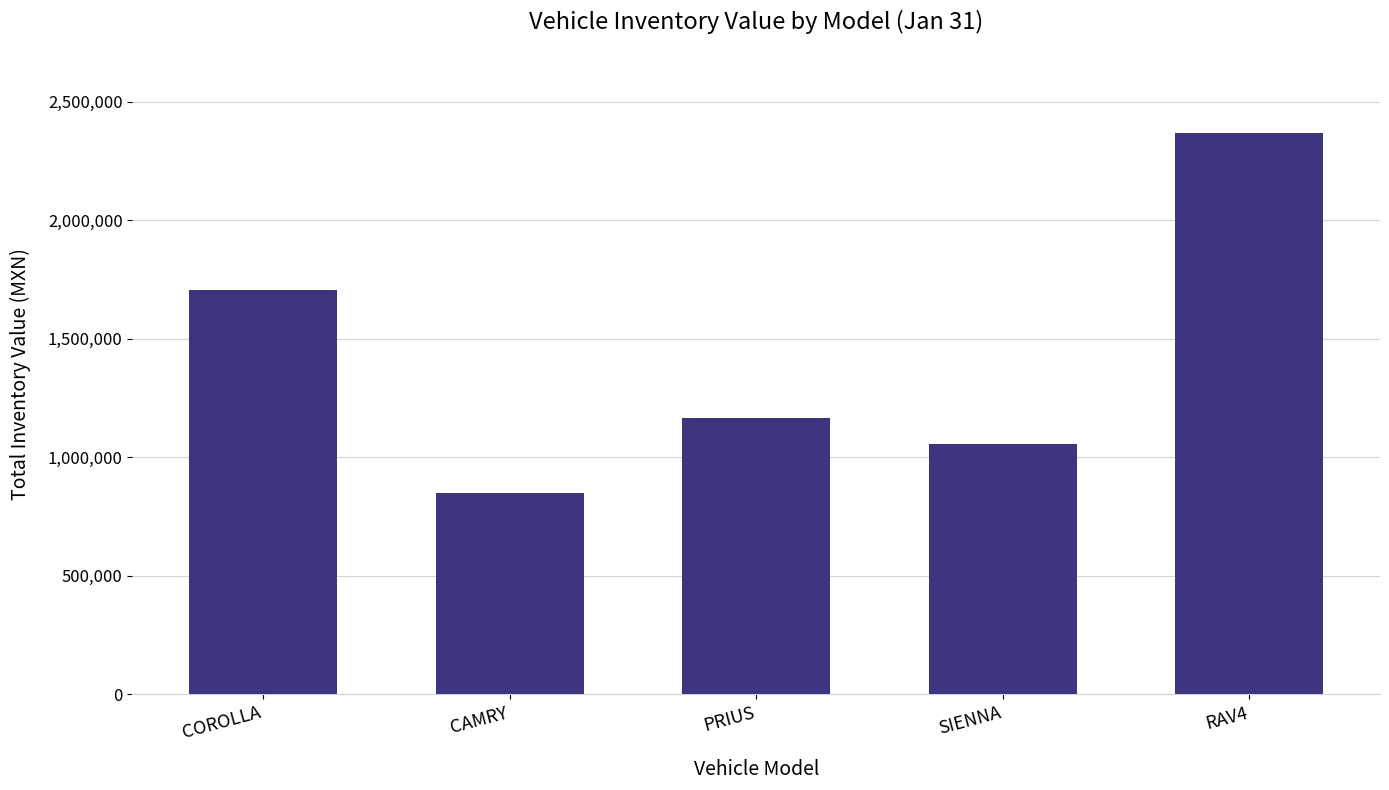

Is it true that the value at RAV4 is 542248.0?

False